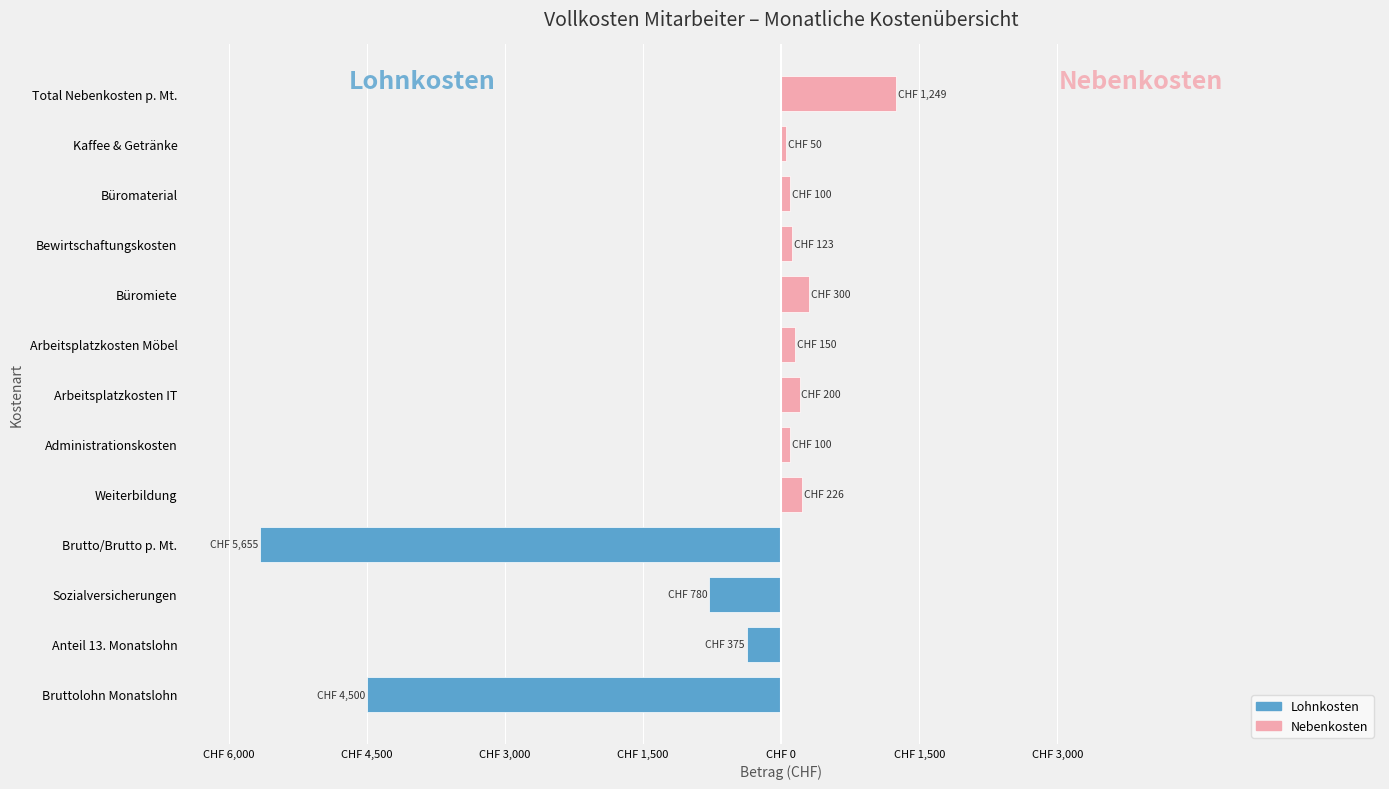

What is the spread (max minus min) of values at Büromaterial?

100.0